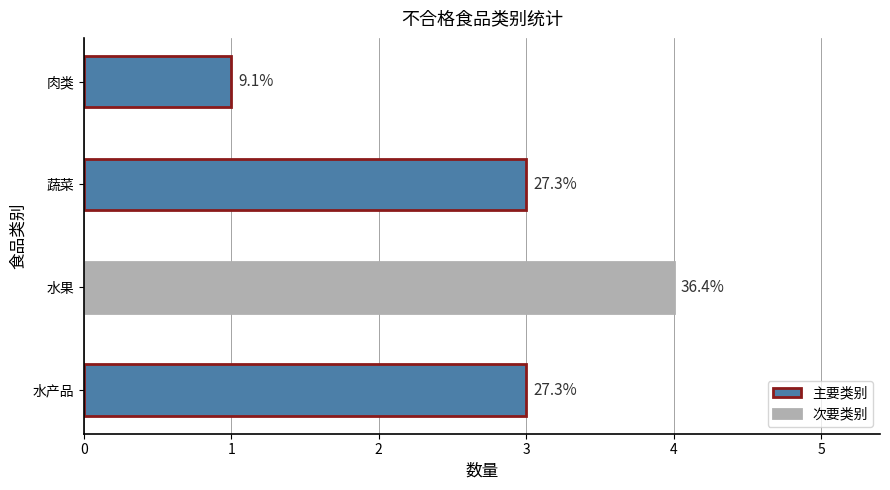

How many bars are there in total?

4